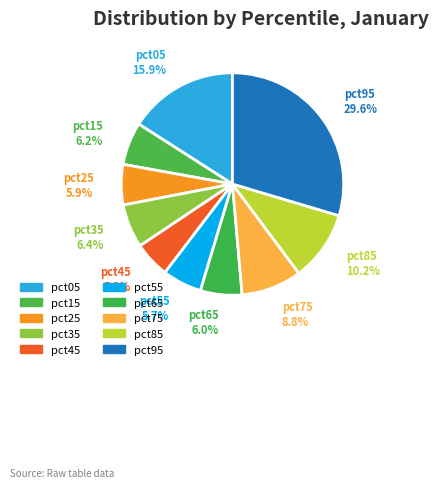

How many segments does this pie chart have?

10